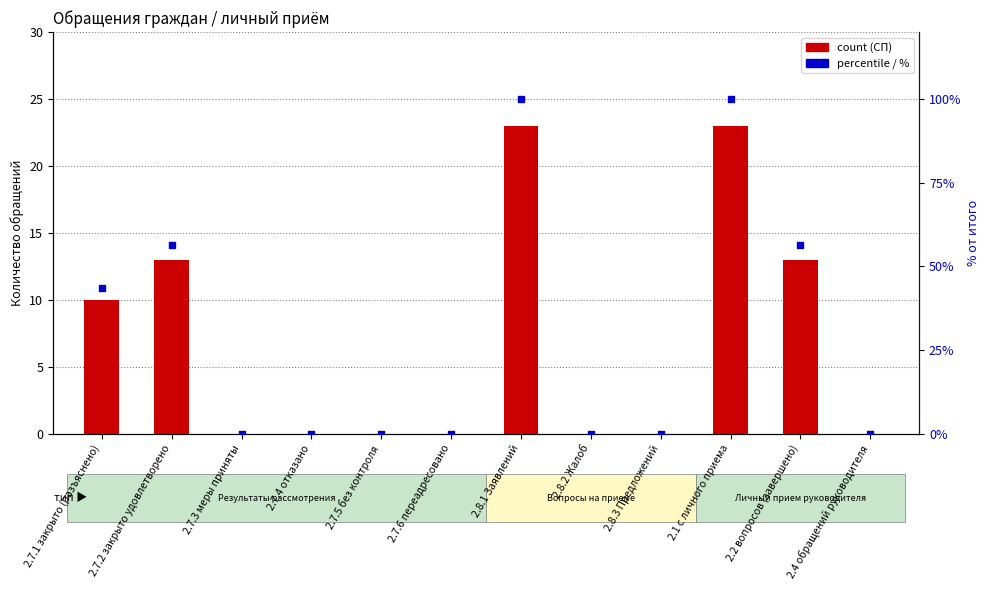

Is the value of % от итого at 2.7.5 без контроля greater than the value of СП (count) at 2.4 обращений руководителя?

No